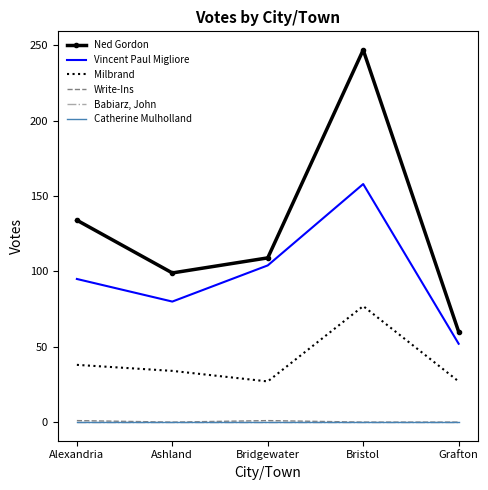

True or false: Write-Ins and Ned Gordon intersect in this chart.

False